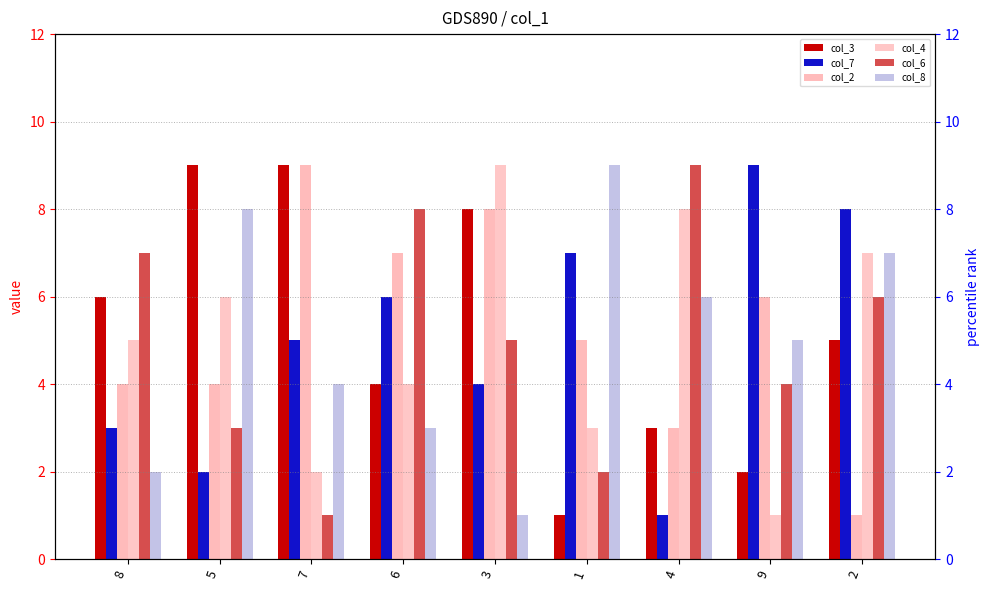

Reading right to left, transcribe all the data shown in this chart.

col_3: 2=5	9=2	4=3	1=1	3=8	6=4	7=9	5=9	8=6
col_7: 2=8	9=9	4=1	1=7	3=4	6=6	7=5	5=2	8=3
col_2: 2=1	9=6	4=3	1=5	3=8	6=7	7=9	5=4	8=4
col_4: 2=7	9=1	4=8	1=3	3=9	6=4	7=2	5=6	8=5
col_6: 2=6	9=4	4=9	1=2	3=5	6=8	7=1	5=3	8=7
col_8: 2=7	9=5	4=6	1=9	3=1	6=3	7=4	5=8	8=2